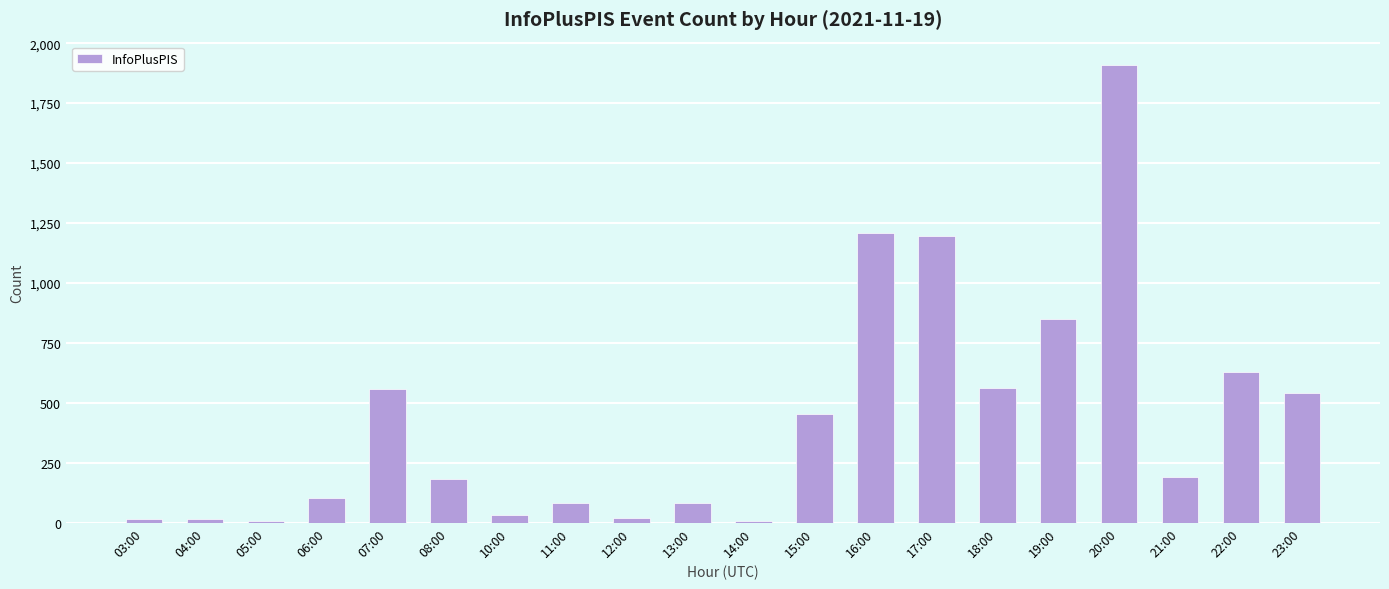

Where is the data nearest to the value 958?

19:00